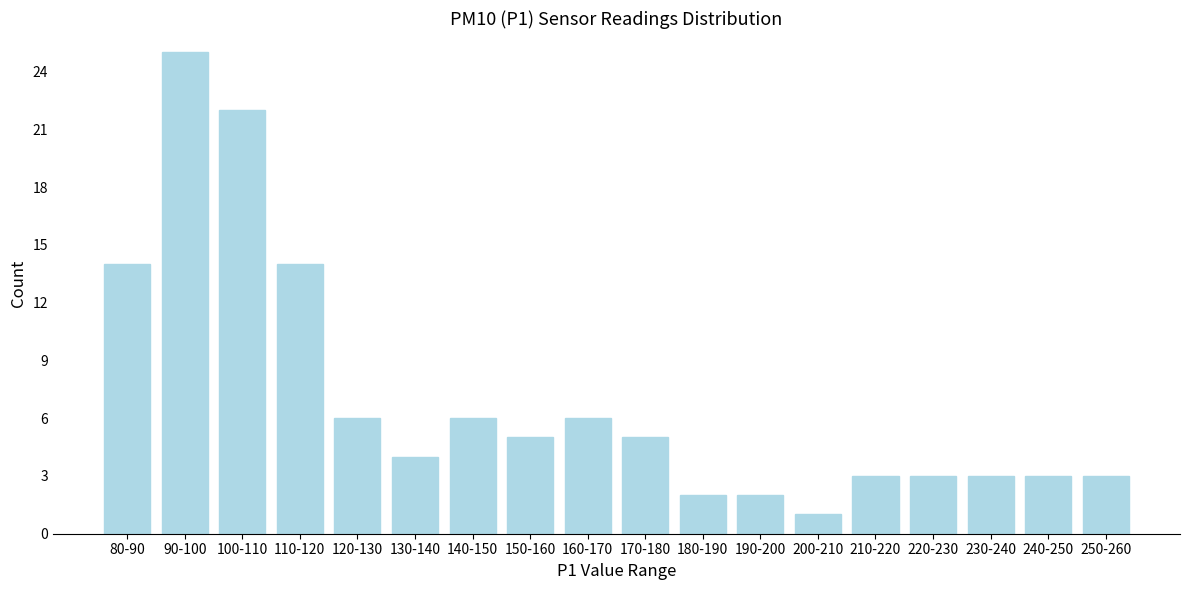

Reading left to right, transcribe all the data shown in this chart.

80-90=14	90-100=25	100-110=22	110-120=14	120-130=6	130-140=4	140-150=6	150-160=5	160-170=6	170-180=5	180-190=2	190-200=2	200-210=1	210-220=3	220-230=3	230-240=3	240-250=3	250-260=3